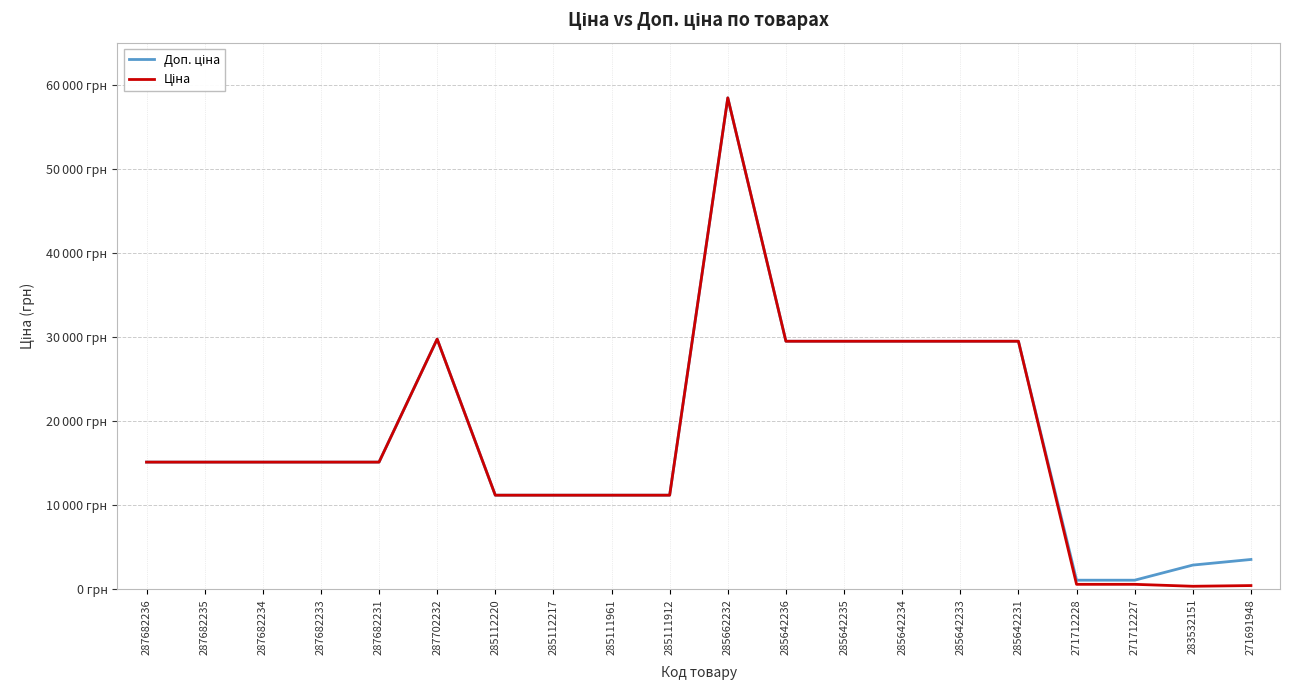

Which series has the largest range (max minus min)?

Ціна